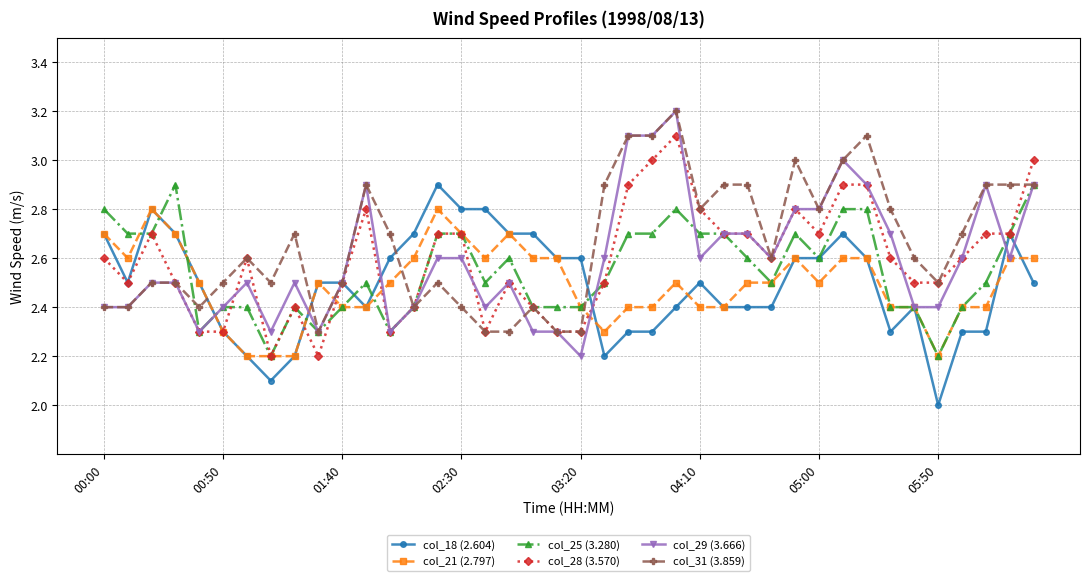

What is the minimum value for col_18 (2.604)?

2.0